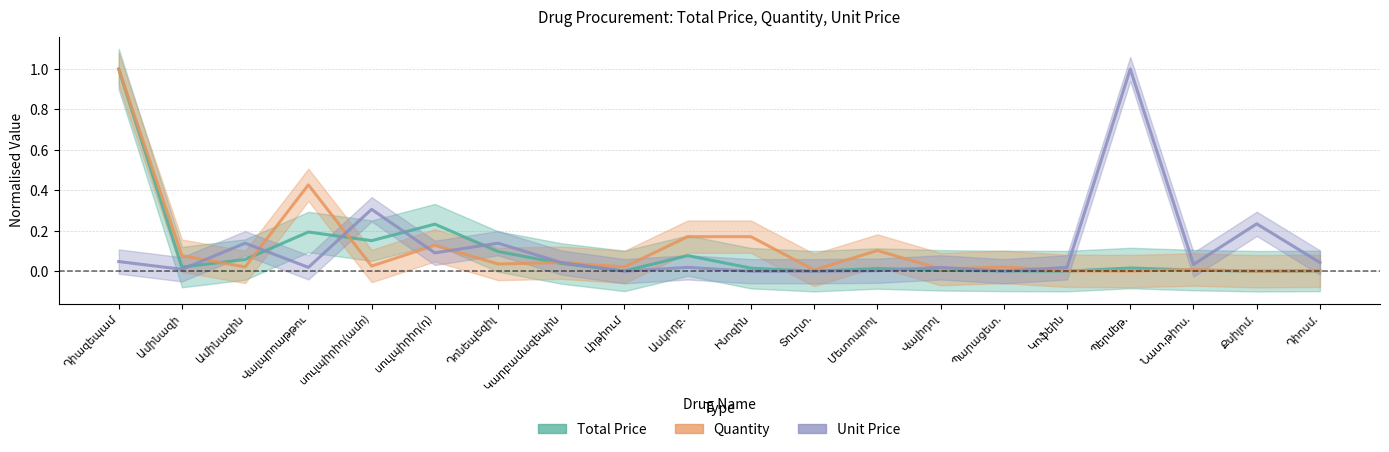

List the labels in order of Unit Price value, largest first.

Պերմեթ., սուլպիրիդ(ամп), Քսիլոմ., Ամինազին, Դոնեպեզիլ, սուլպիրիդ(դ), Դիազեպամ, Կարբամազեպին, Դիոսմ., Նատ.թիոս., Վալպրոաթթու, Ասկորբ., Վալիդոլ, Կոֆեին, Ամինազի, Մետոպրոլ, Լիթիում, Ինոզին, Տուղտ., Պարացետ.